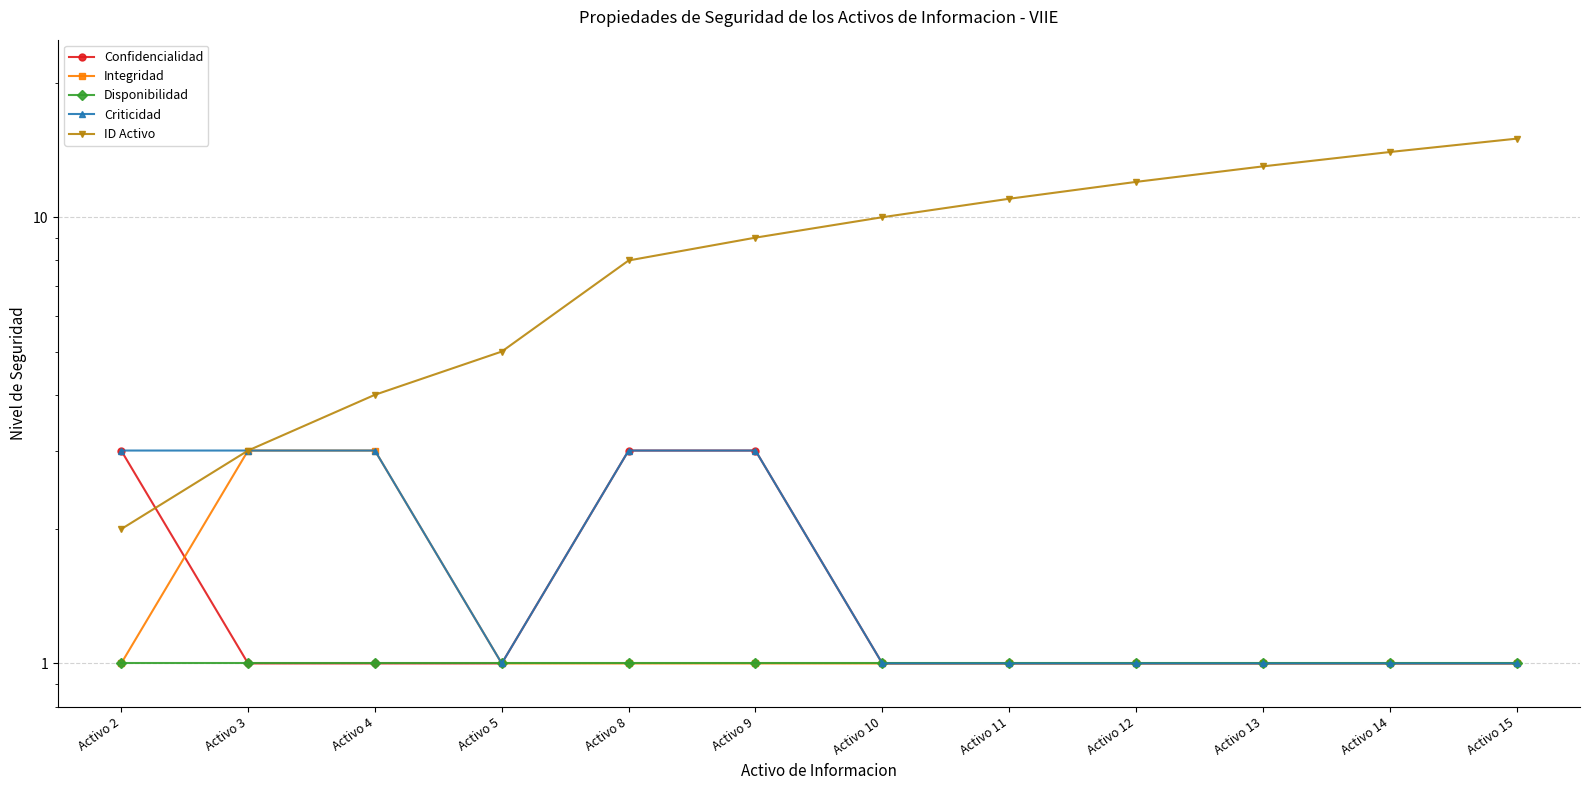

Is it true that Integridad equals 3 at Activo 4?

True